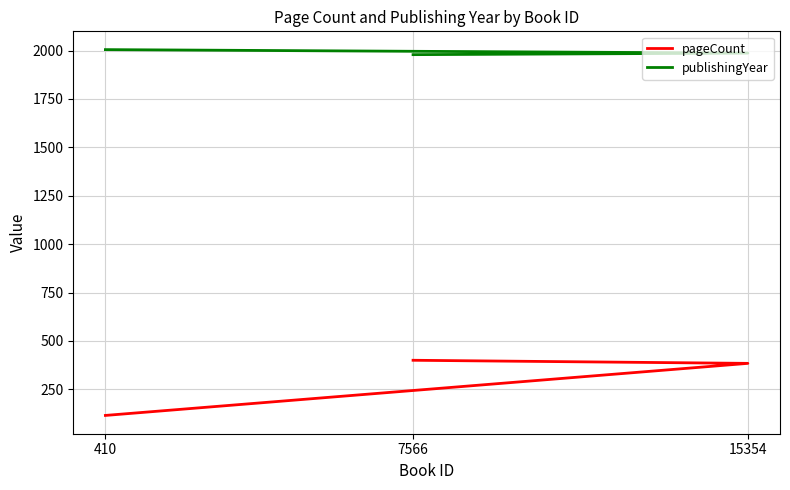

What is the total value across all series at 15354?

2371